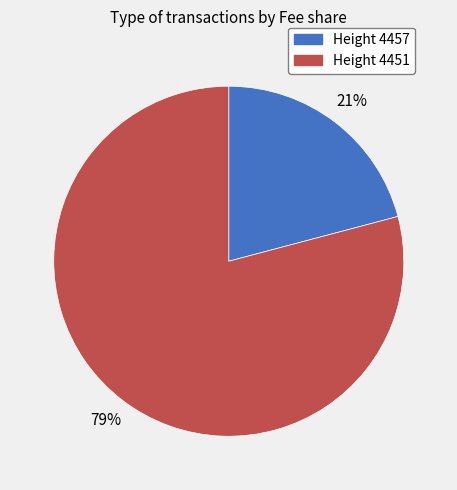

What is the largest slice in the pie chart?

Height 4451